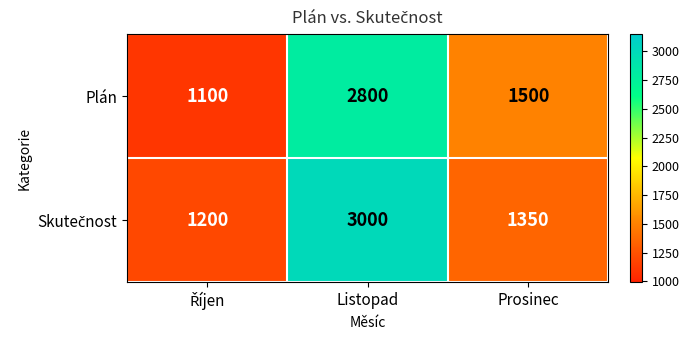

At which label is Plán closest to 1950?

Prosinec